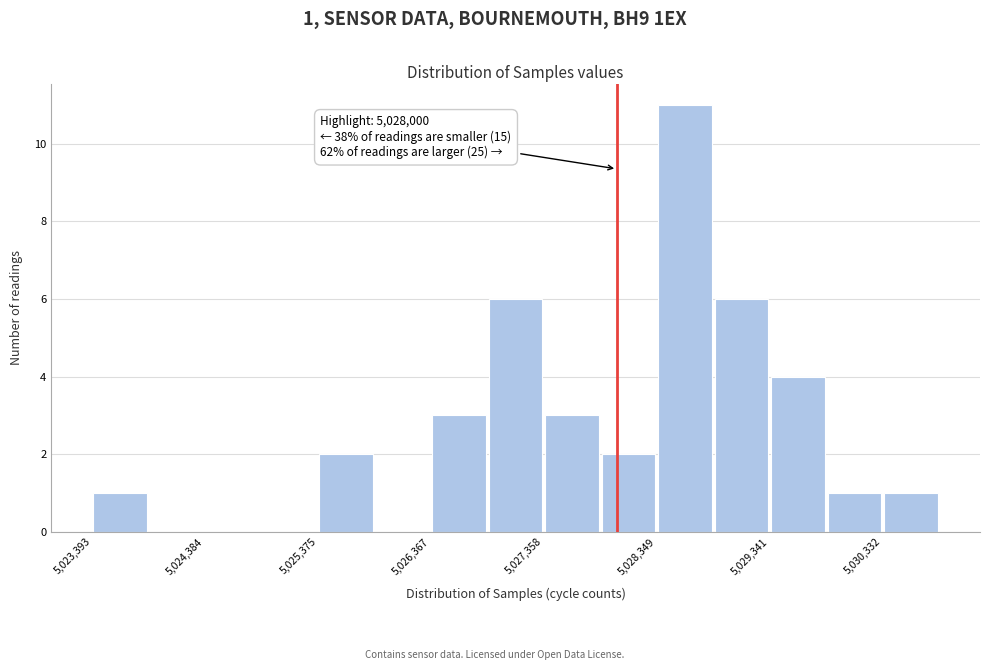

Which range on the x-axis has the tallest bar?

5028300 to 5028800